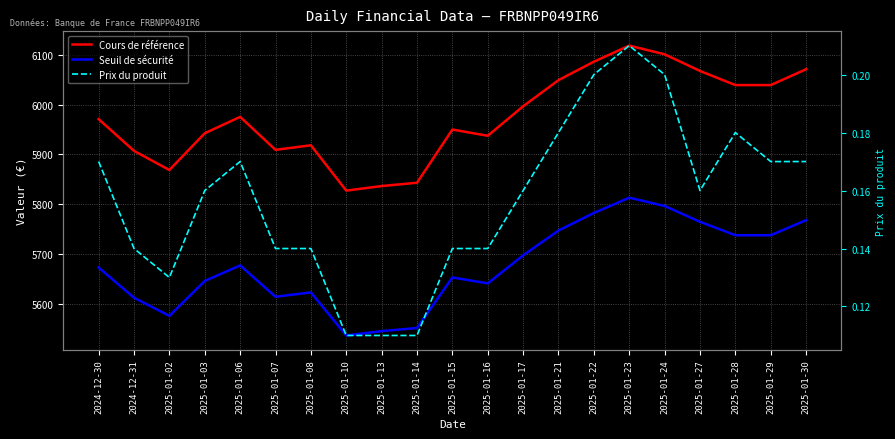

At 2025-01-24, list the series in order from largest to smallest.

Cours de référence, Seuil de sécurité, Prix du produit